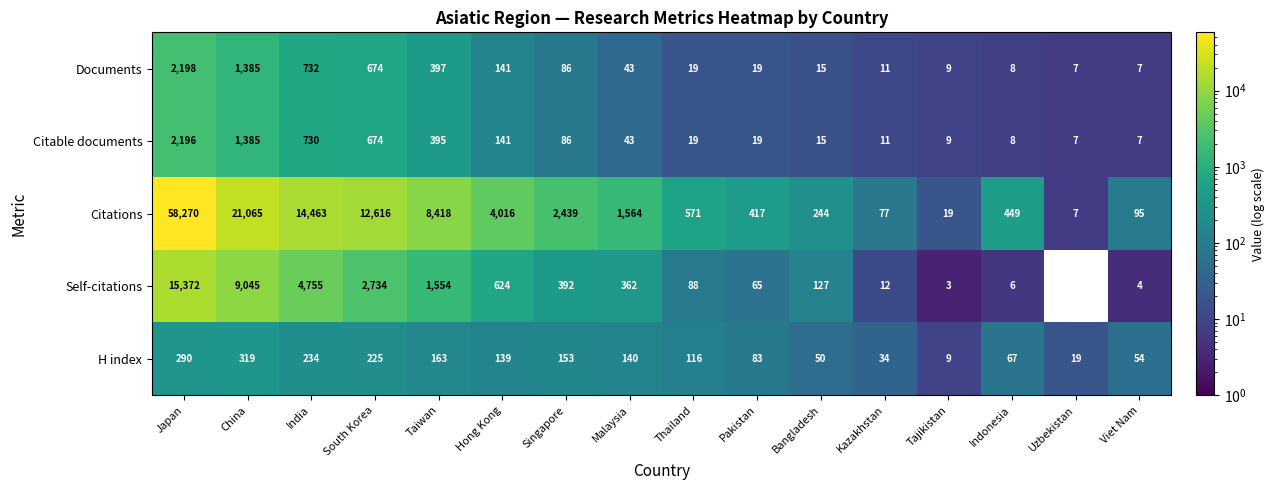

Count the number of categories in the chart.

16